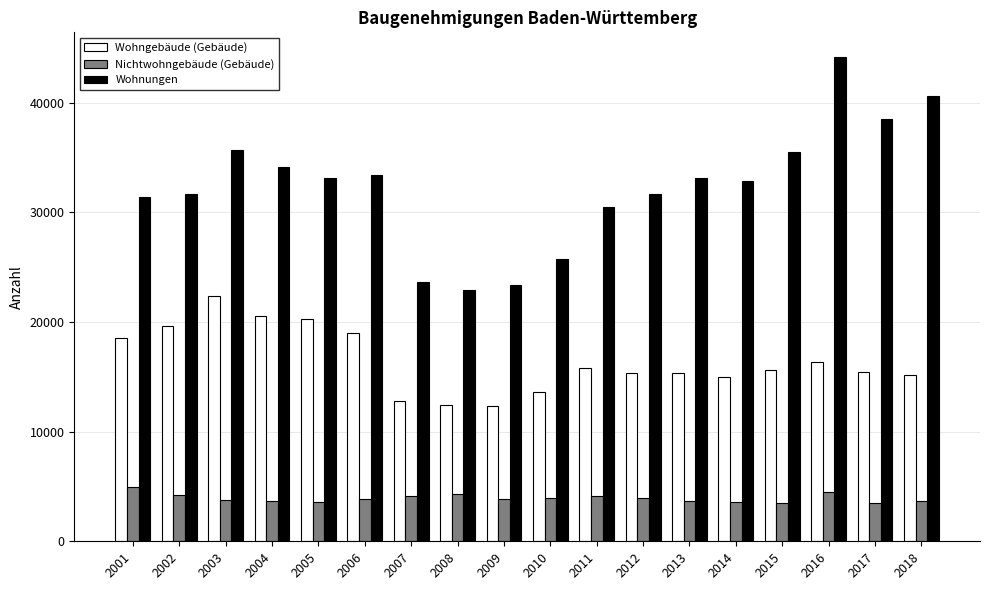

Between 2003 and 2008, which series saw the biggest shift?

Wohnungen